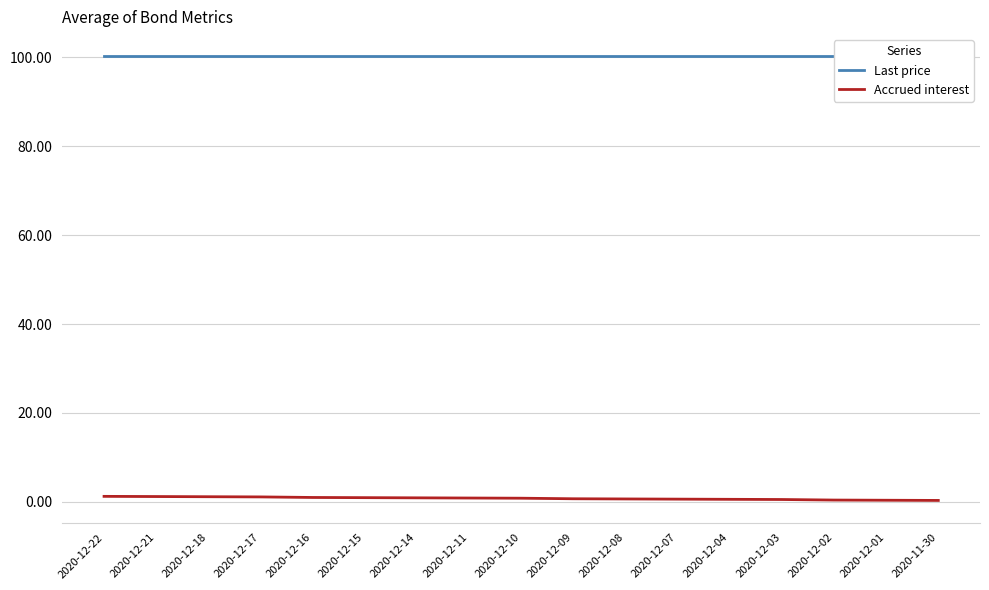

What are all the series names shown in the legend?

Last price, Accrued interest